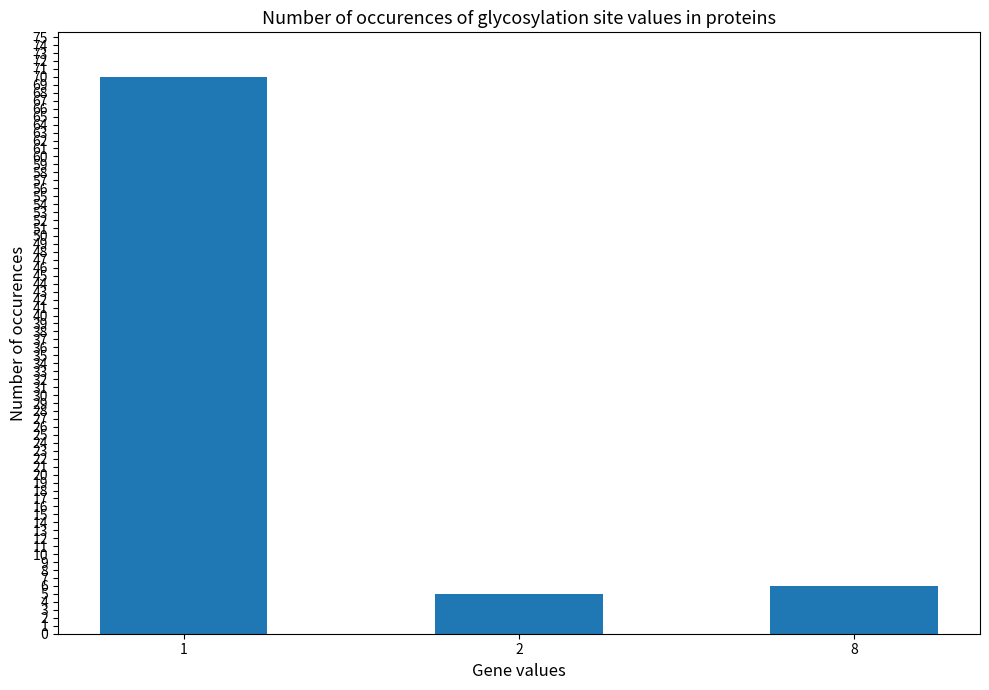

What is the value of the 1st bar from the left?

70